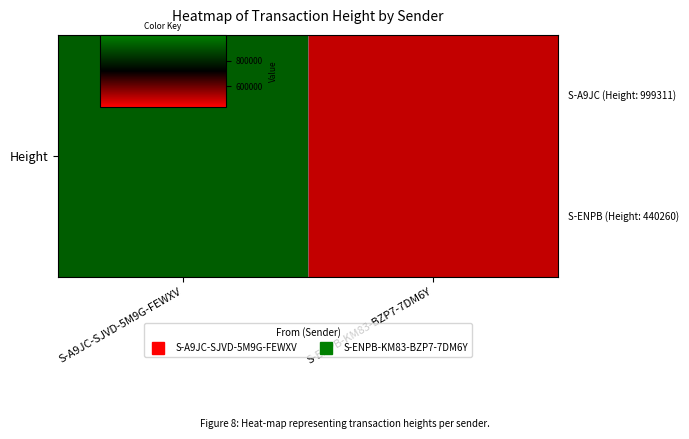

Reading left to right, transcribe all the data shown in this chart.

S-A9JC-SJVD-5M9G-FEWXV=999311	S-ENPB-KM83-BZP7-7DM6Y=440260